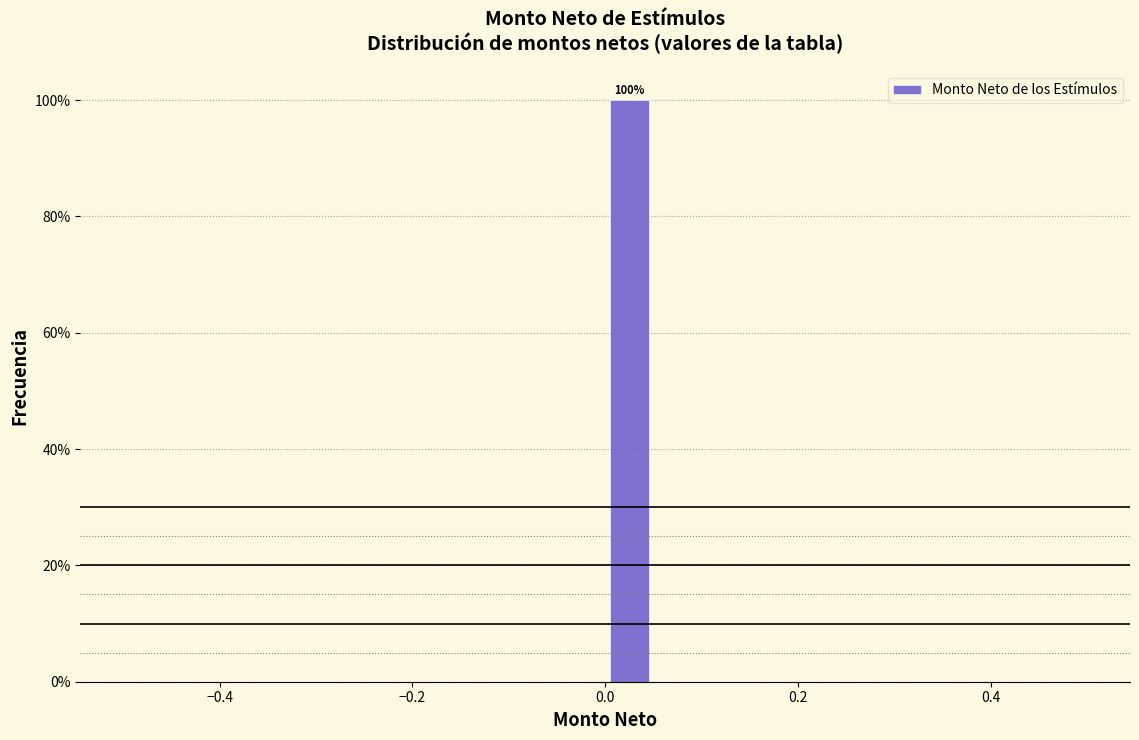

Read against the x-axis, roughly where is the centre of the tallest bar?

0.02